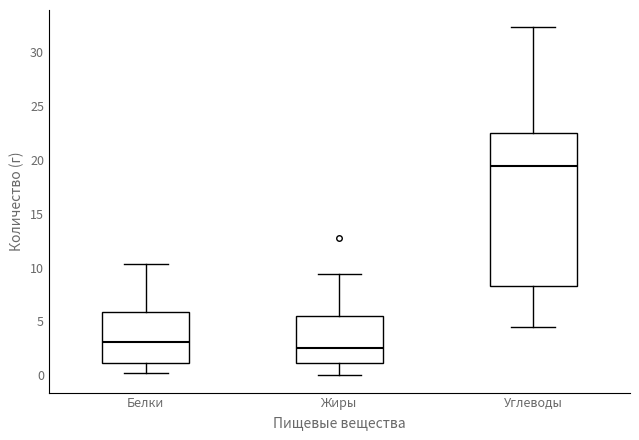

Reading left to right, read every box against the y-axis: the position of its median line, the range the box covers, and the ends of its whiskers. The values are not printed on the chart, so give them approximately, as read against the axis.

Белки: median 3.0, box 1.0 to 6.0, whiskers 0.0 to 10.5
Жиры: median 2.5, box 1.0 to 5.5, whiskers 0.0 to 9.5
Углеводы: median 19.5, box 8.5 to 22.5, whiskers 4.5 to 32.5